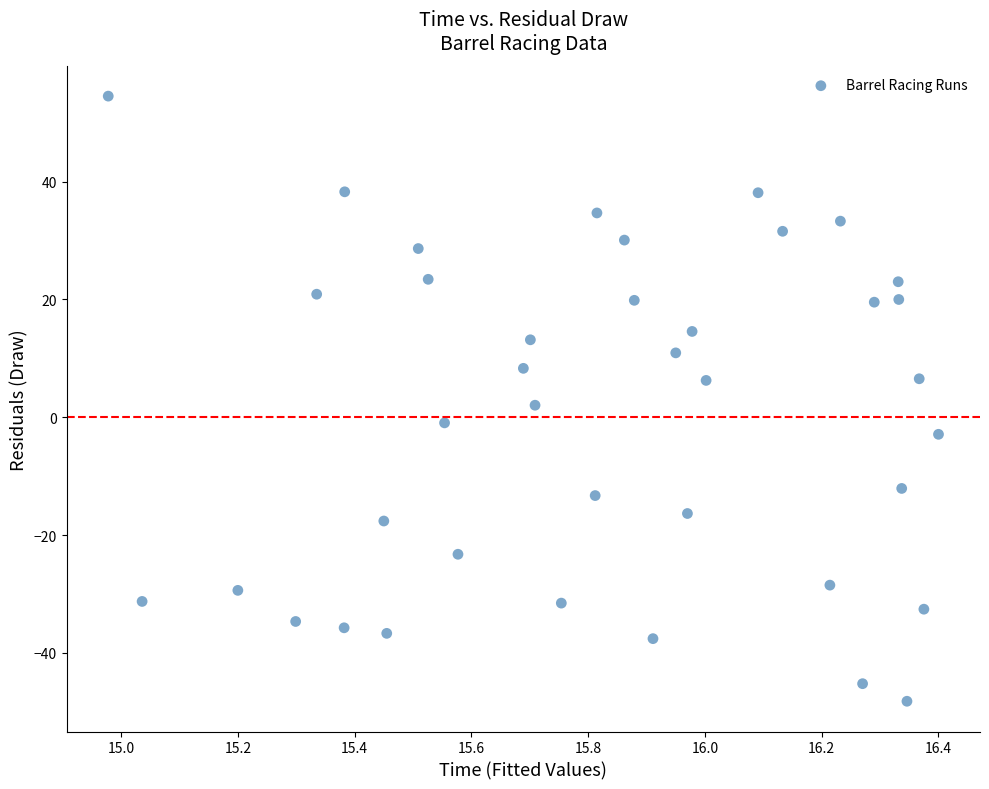

What is the range of Y values (max minus min)?

102.7